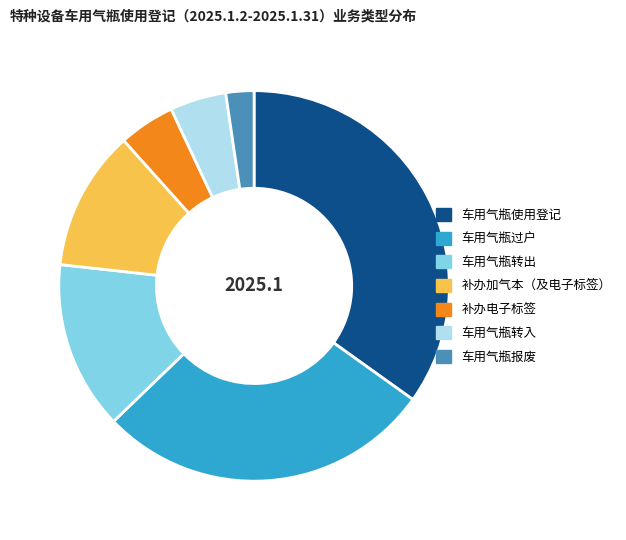

How many slices are in this pie chart?

7